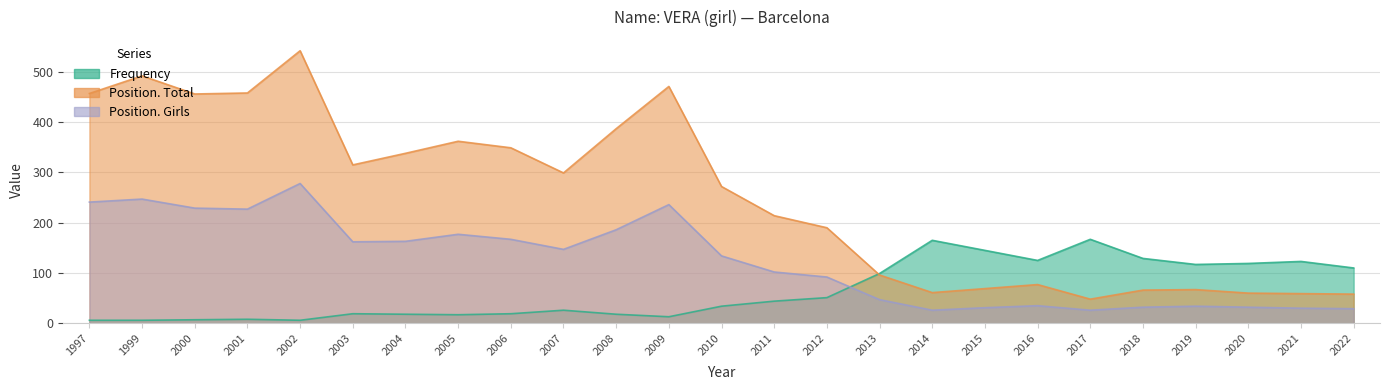

Reading left to right, list all the values displayed in this chart.

Frequency: 1997=6	1999=6	2000=7	2001=8	2002=6	2003=19	2004=18	2005=17	2006=19	2007=26	2008=18	2009=13	2010=34	2011=44	2012=51	2013=99	2014=165	2015=145	2016=125	2017=167	2018=129	2019=117	2020=119	2021=123	2022=110
Position. Total: 1997=457	1999=492	2000=456	2001=458	2002=542	2003=315	2004=338	2005=362	2006=349	2007=299	2008=387	2009=471	2010=272	2011=214	2012=190	2013=96	2014=61	2015=69	2016=77	2017=48	2018=66	2019=67	2020=60	2021=59	2022=58
Position. Girls: 1997=241	1999=247	2000=229	2001=227	2002=278	2003=162	2004=163	2005=177	2006=167	2007=147	2008=186	2009=236	2010=134	2011=102	2012=92	2013=47	2014=26	2015=31	2016=35	2017=26	2018=32	2019=34	2020=32	2021=30	2022=29